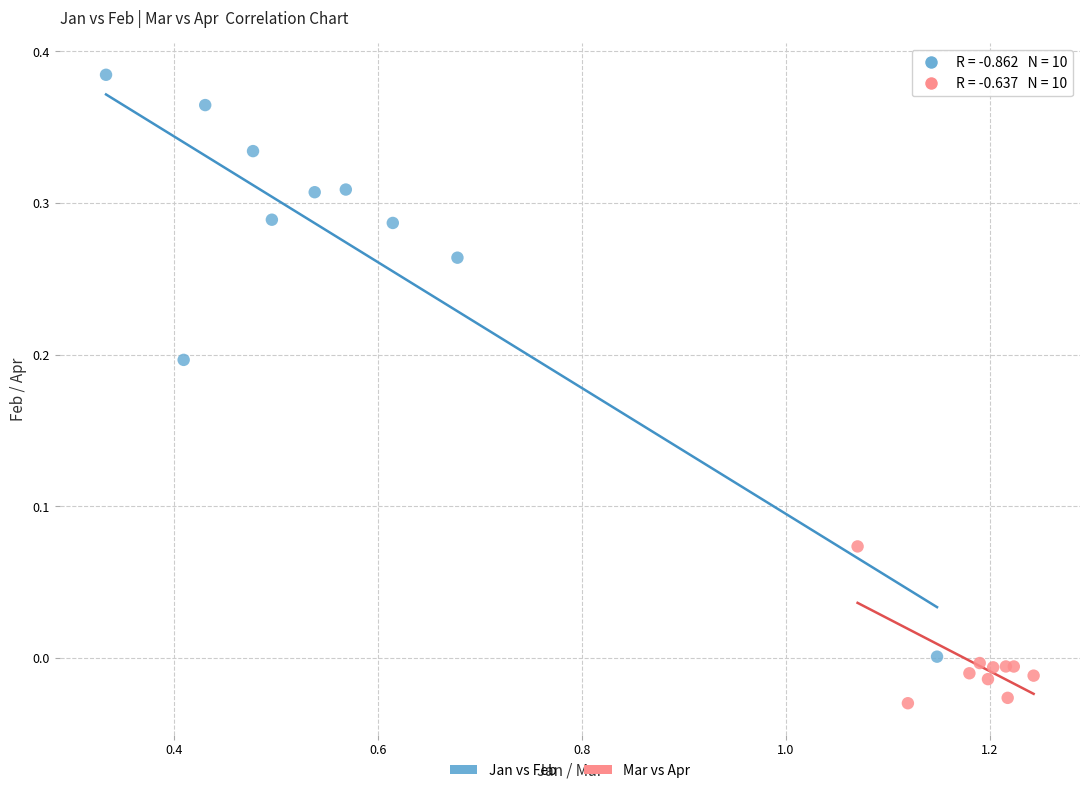

Which series contains the lowest Y value?

Mar vs Apr